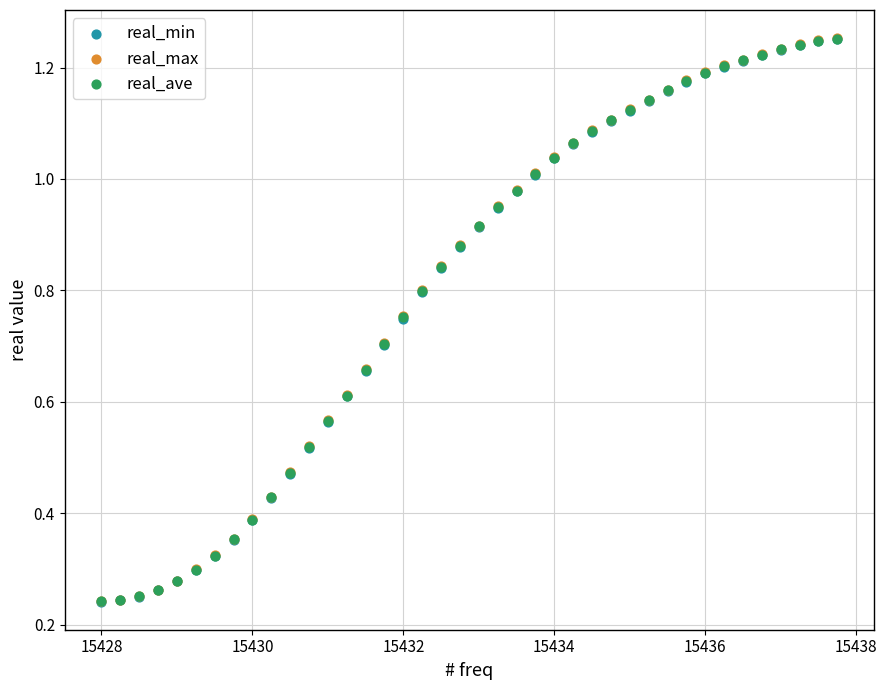

What are all the series names shown in the legend?

real_min, real_max, real_ave